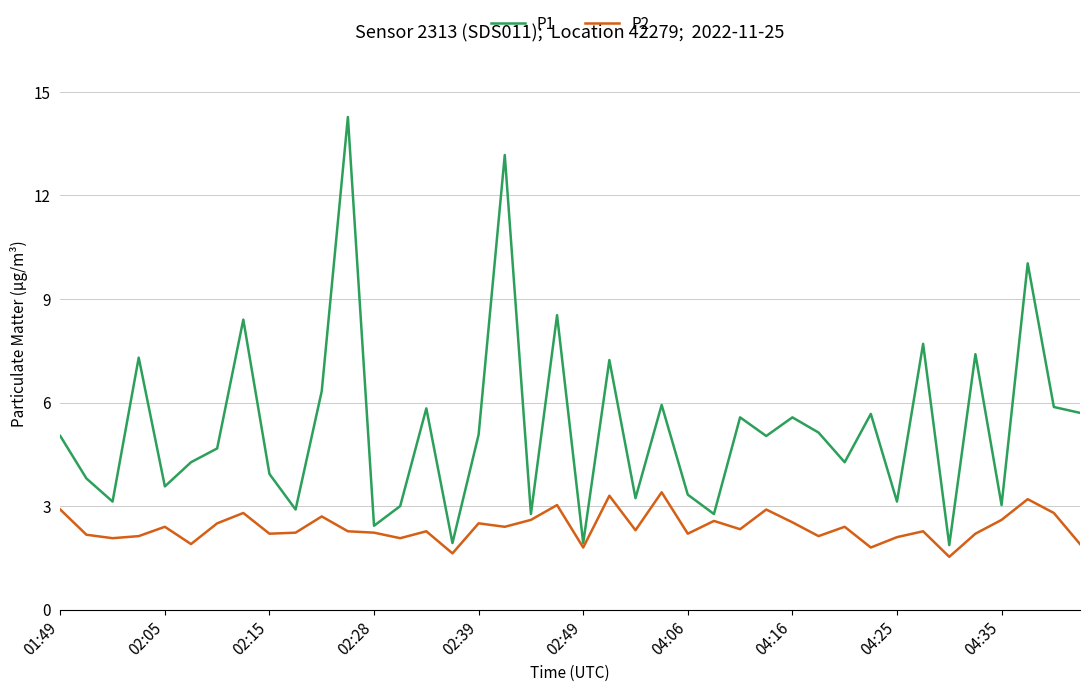

List the series in order of their overall mean, lowest first.

P2, P1